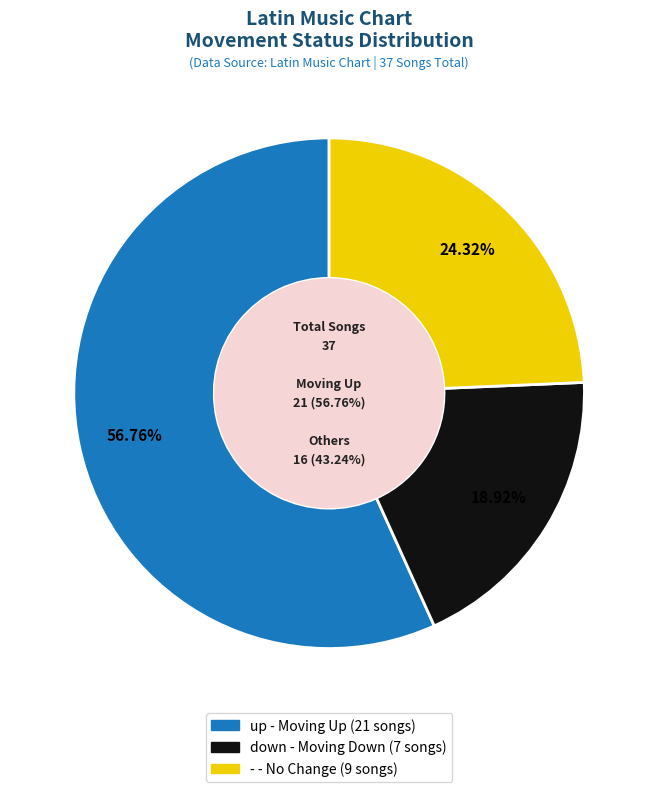

Combined, what portion of the pie is down and up?

75.7%